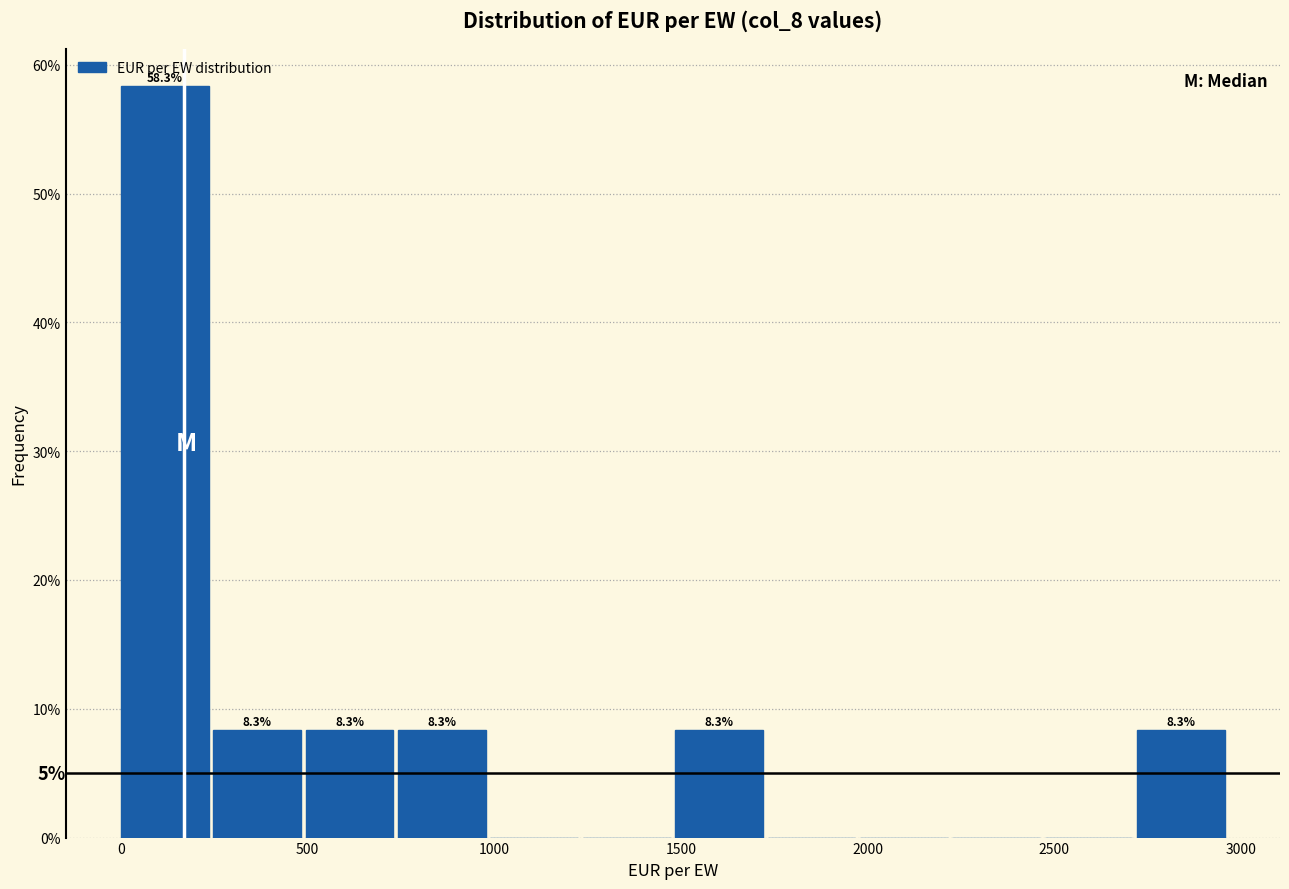

Over which range of the x-axis is the bar tallest?

0 to 250